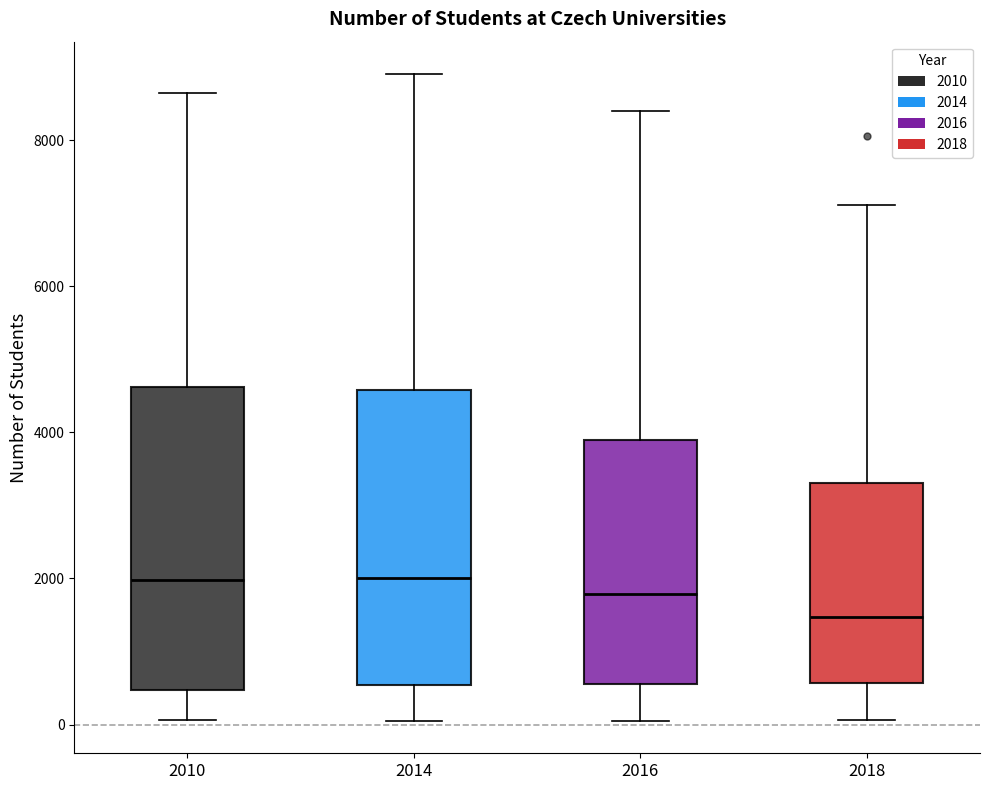

Reading left to right, read every box against the y-axis: the position of its median line, the range the box covers, and the ends of its whiskers. The values are not printed on the chart, so give them approximately, as read against the axis.

2010: median 2000, box 400 to 4600, whiskers 0 to 8600
2014: median 2000, box 600 to 4600, whiskers 0 to 9000
2016: median 1800, box 600 to 3800, whiskers 0 to 8400
2018: median 1400, box 600 to 3400, whiskers 0 to 7200